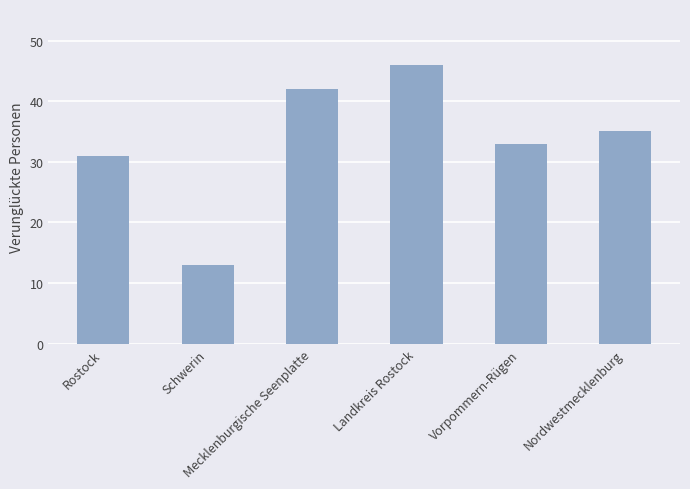

Does the chart contain any negative values?

No